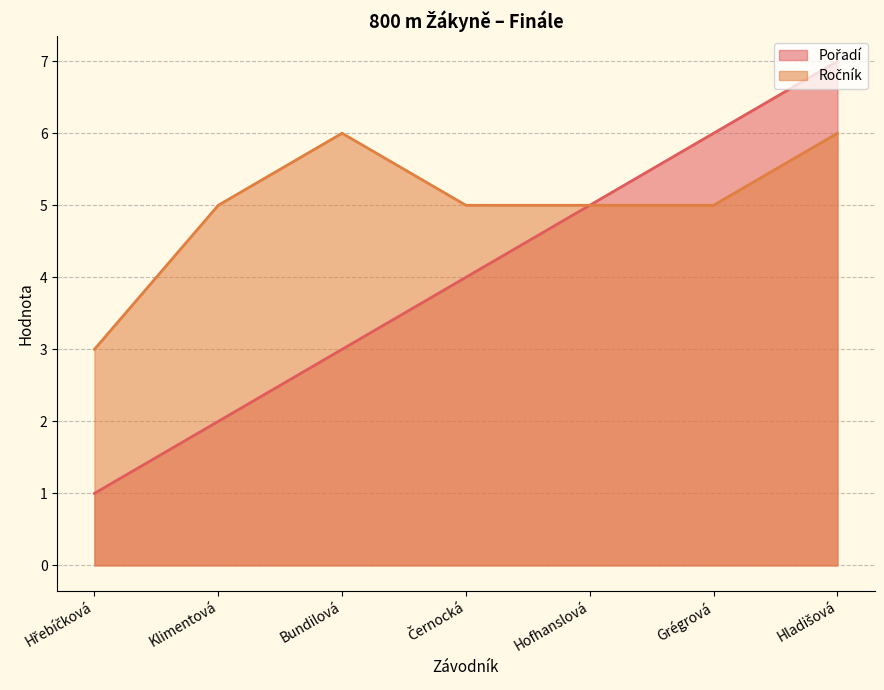

What is the minimum value for Pořadí?

1